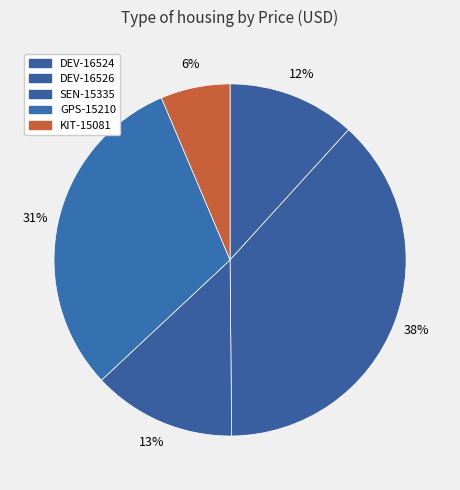

What percentage is the SEN-15335 slice, to the nearest percent?

13%